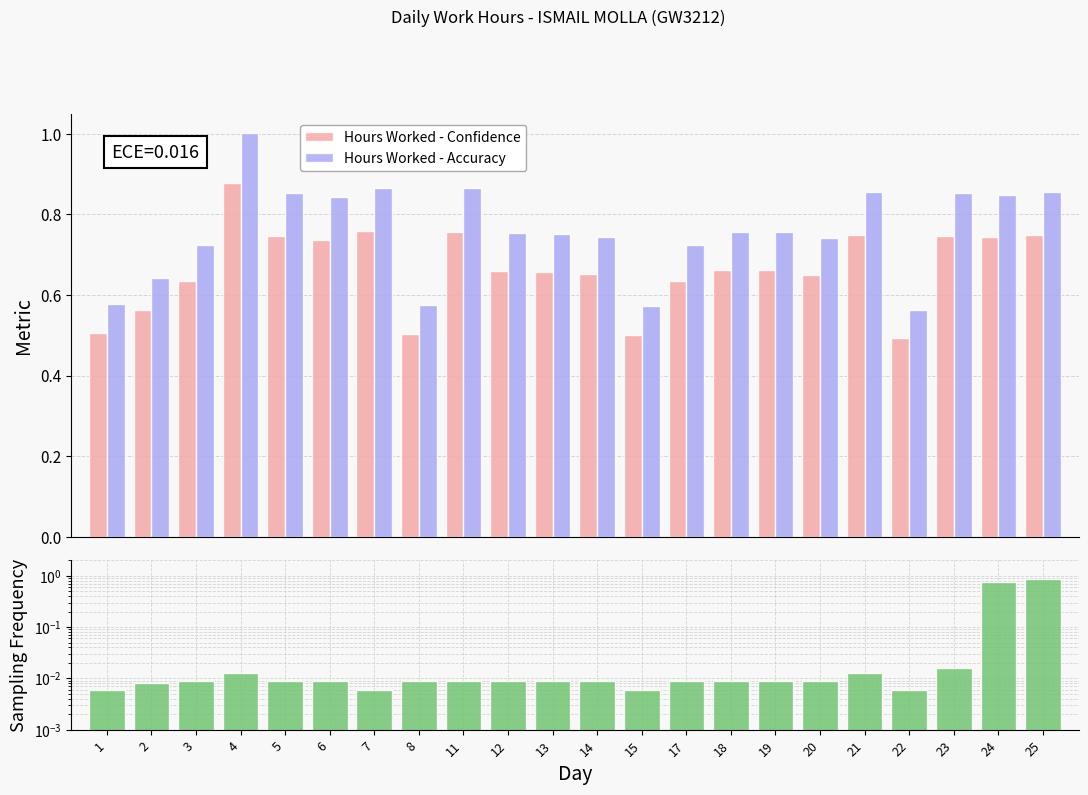

Is it true that Sampling Frequency equals 0.0 at 7?

True